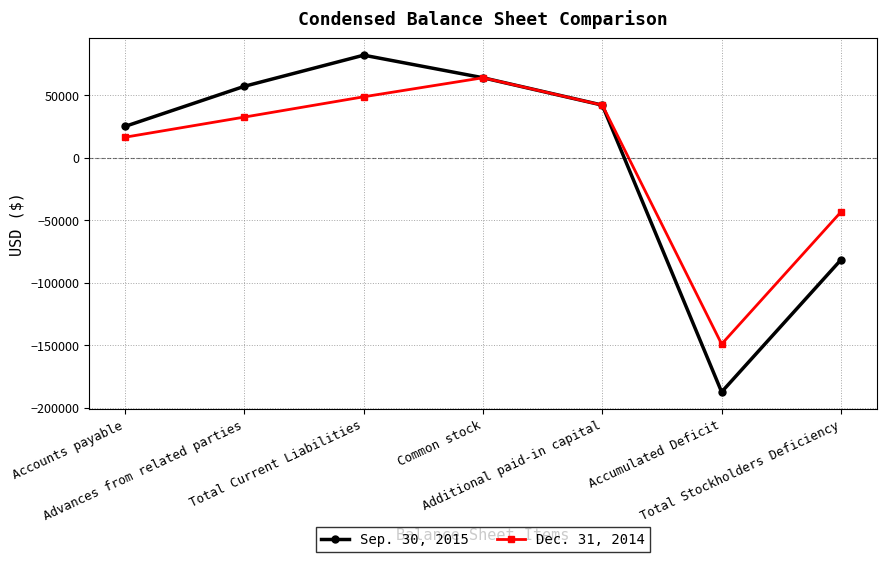

Which category has the lowest value across all series?

Accumulated Deficit